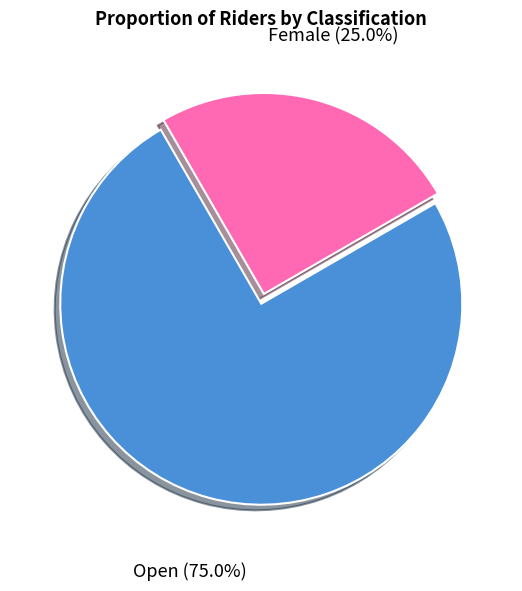

Between Female and Open, which is larger?

Open